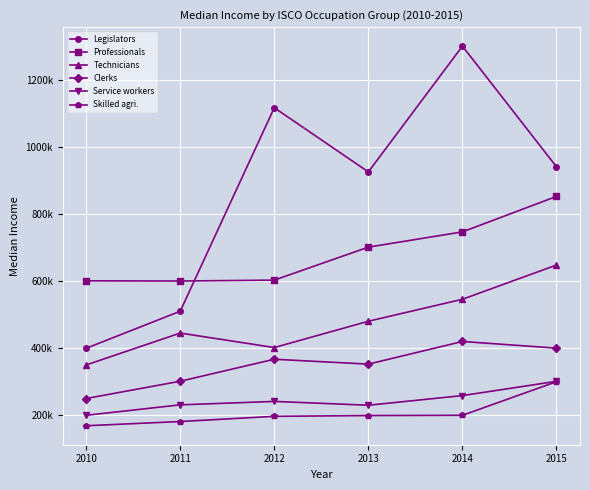

Does the chart have visible grid lines?

Yes